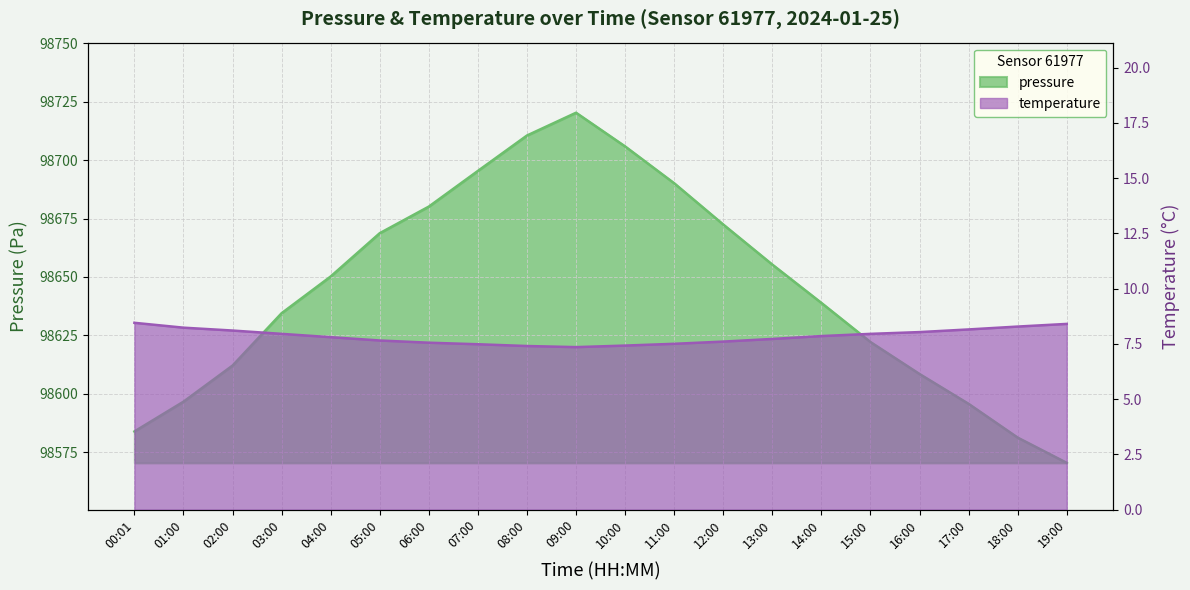

True or false: pressure and temperature cross at least once.

False